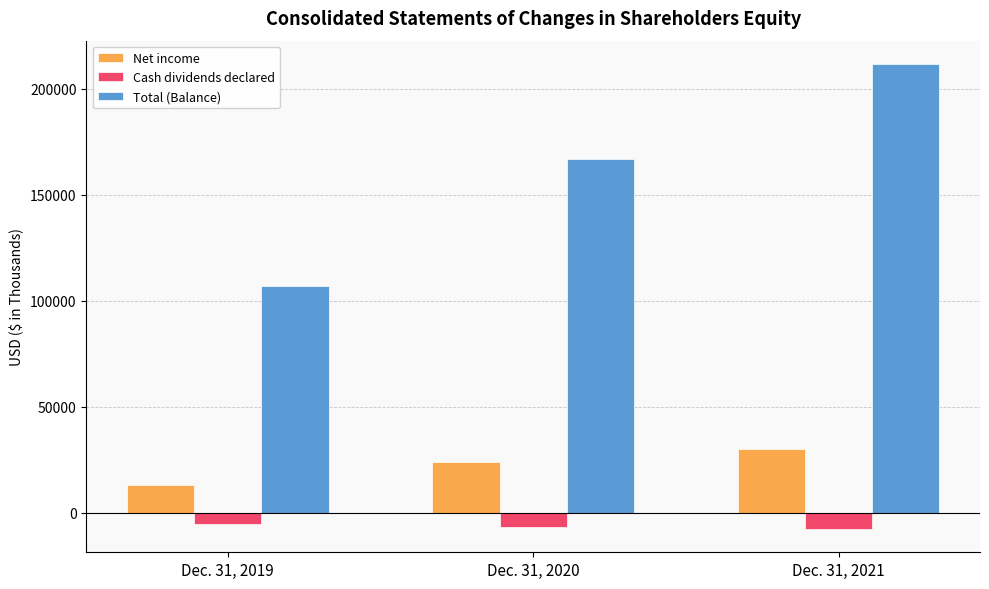

What are all the series names shown in the legend?

Net income, Cash dividends declared, Total (Balance)